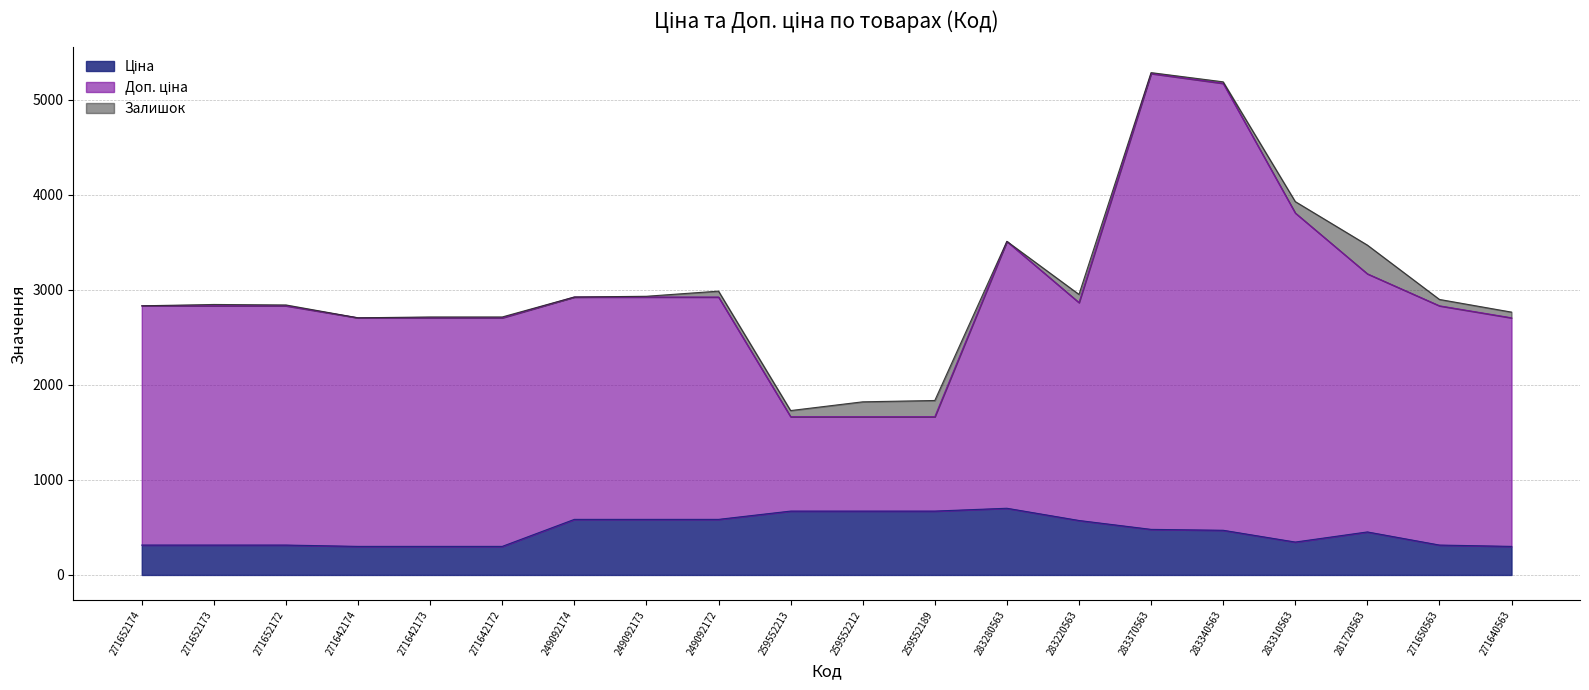

What is the sum of the Ціна values at 283310563 and 281720563?

799.0